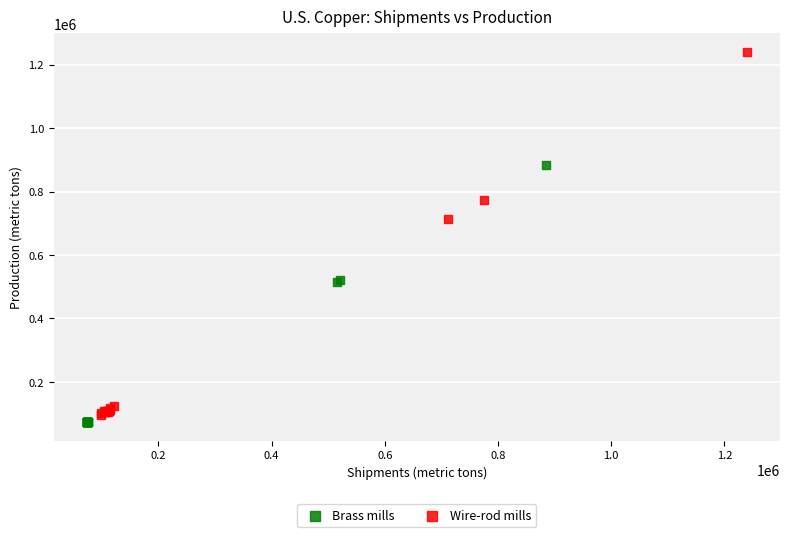

Which series contains the highest Y value?

Wire-rod mills